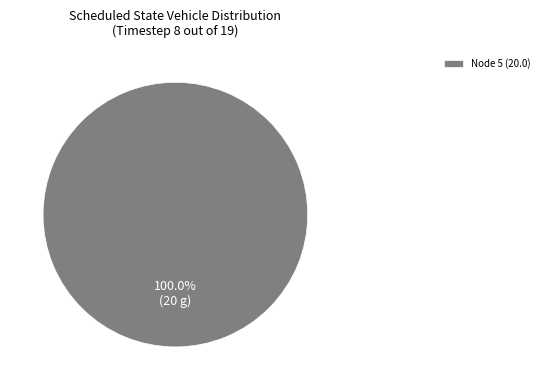

Is there any slice that represents more than half of the pie?

Yes